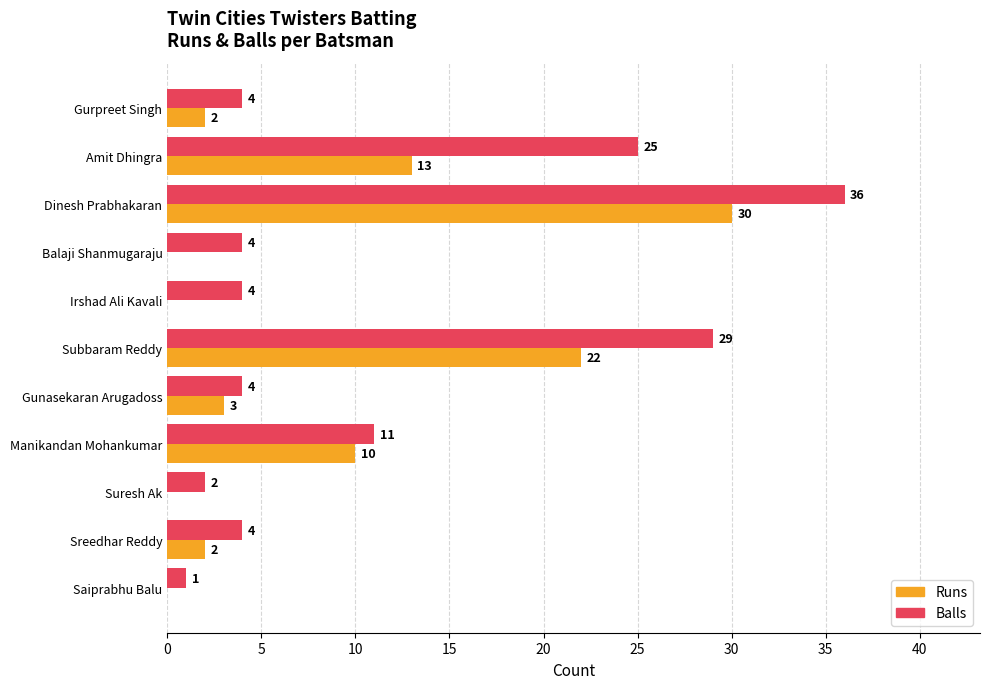

The value of Runs at Subbaram Reddy is 22. True or false?

True